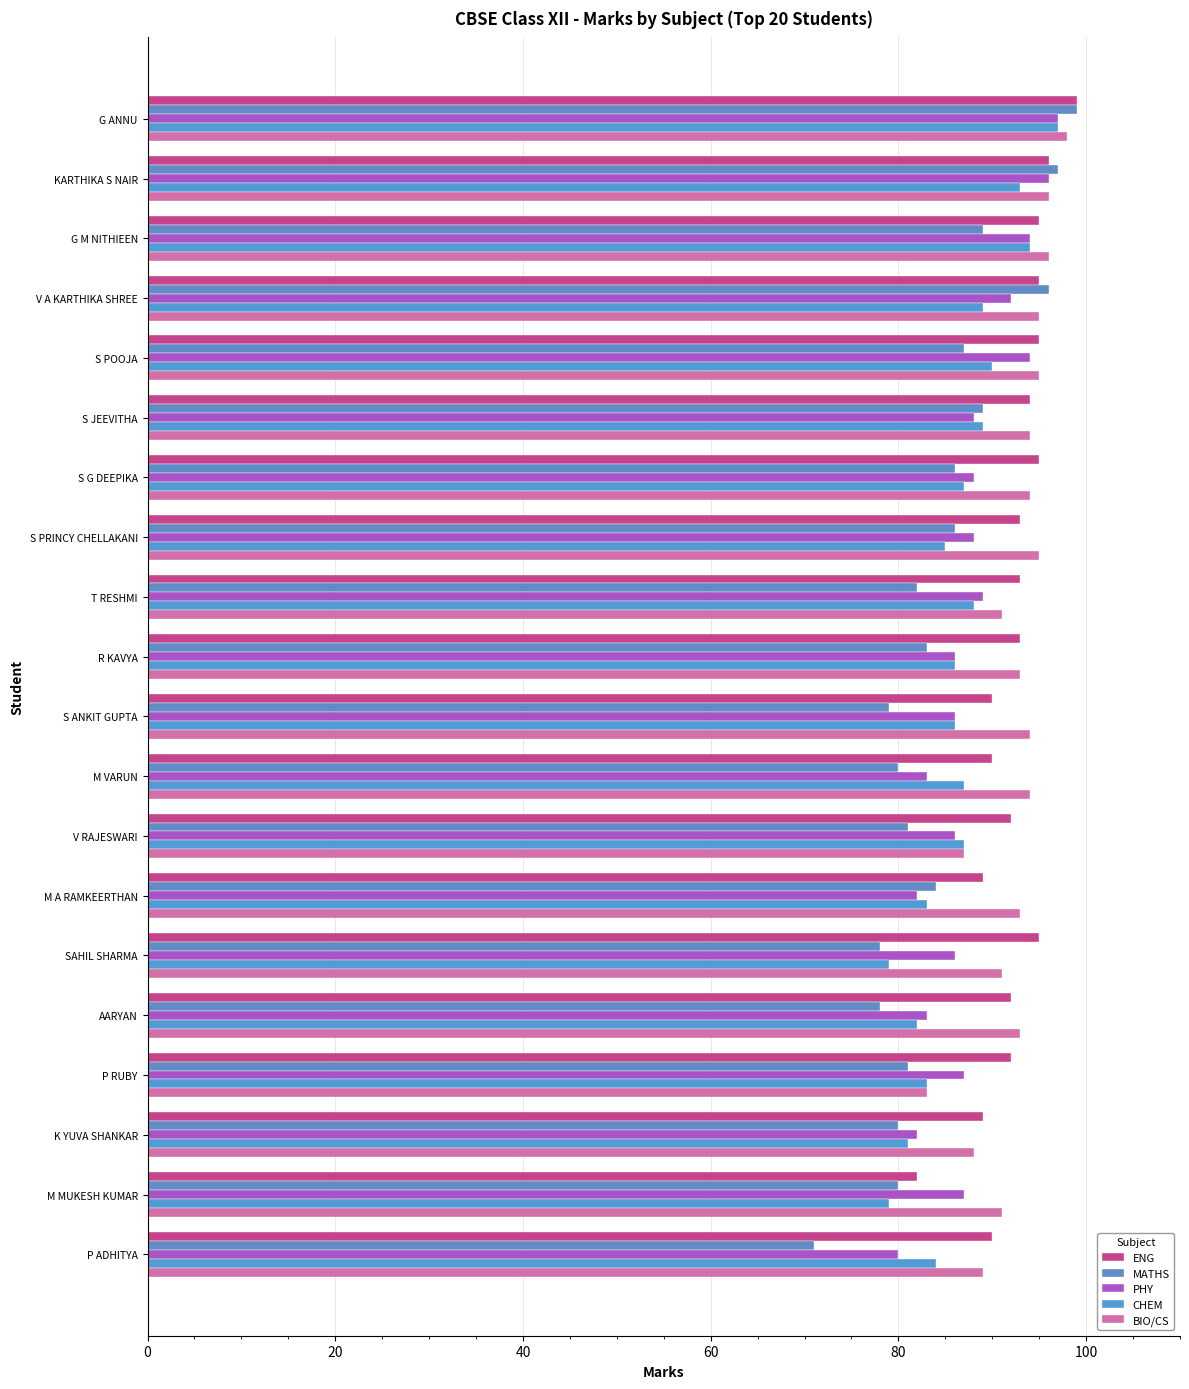

How many categories are shown in the chart?

20